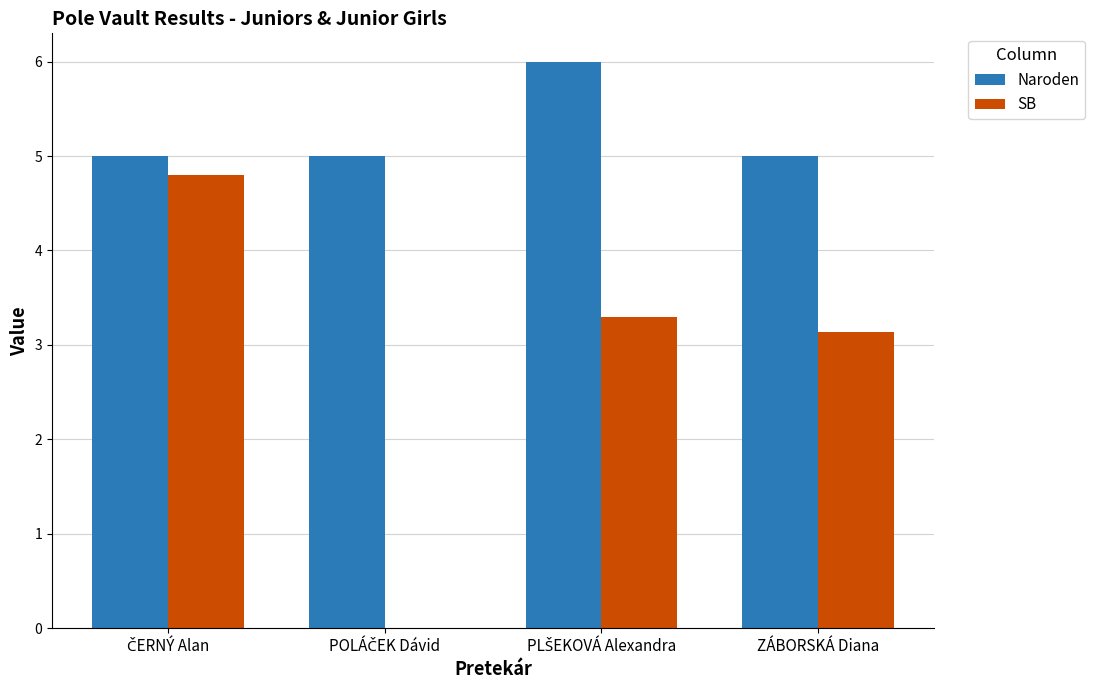

What is the approximate value of Naroden at ZÁBORSKÁ Diana?

5.0